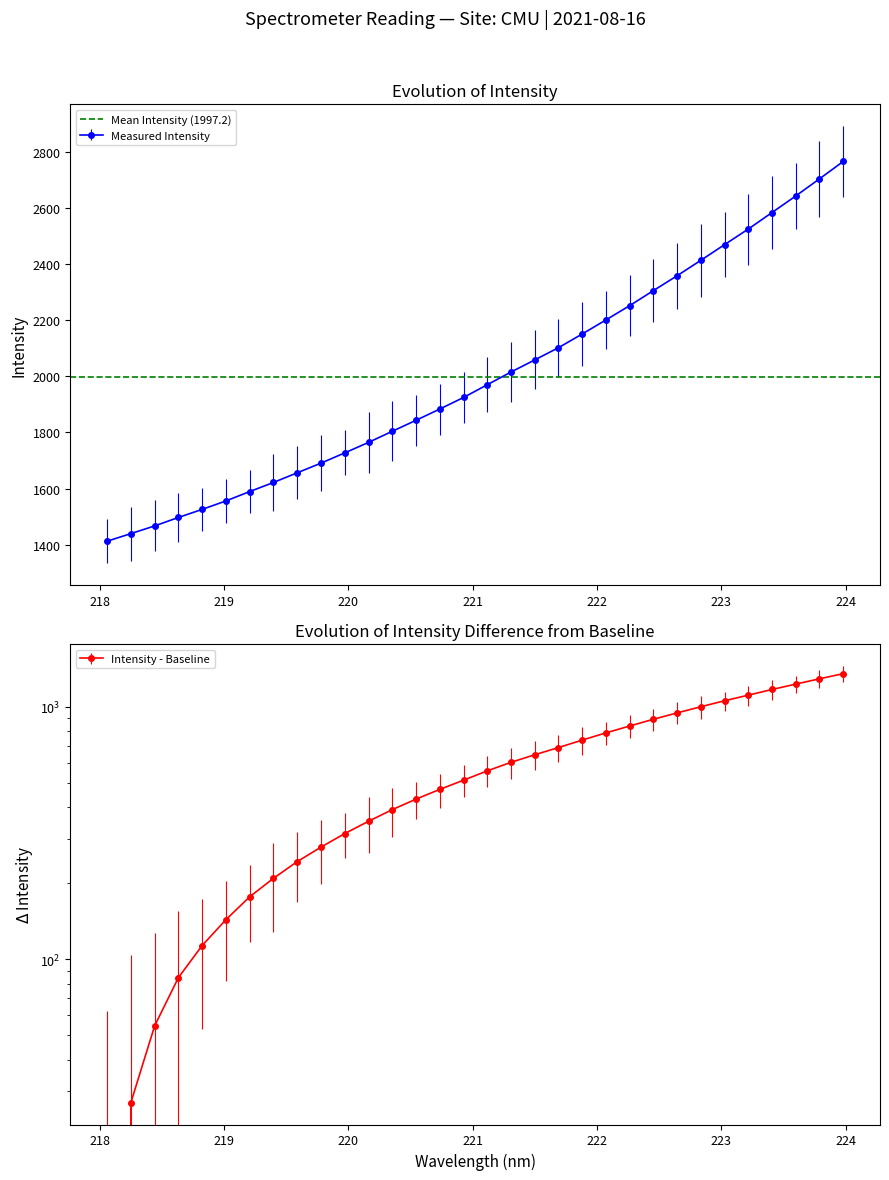

What is the maximum value for Measured Intensity?

2764.7